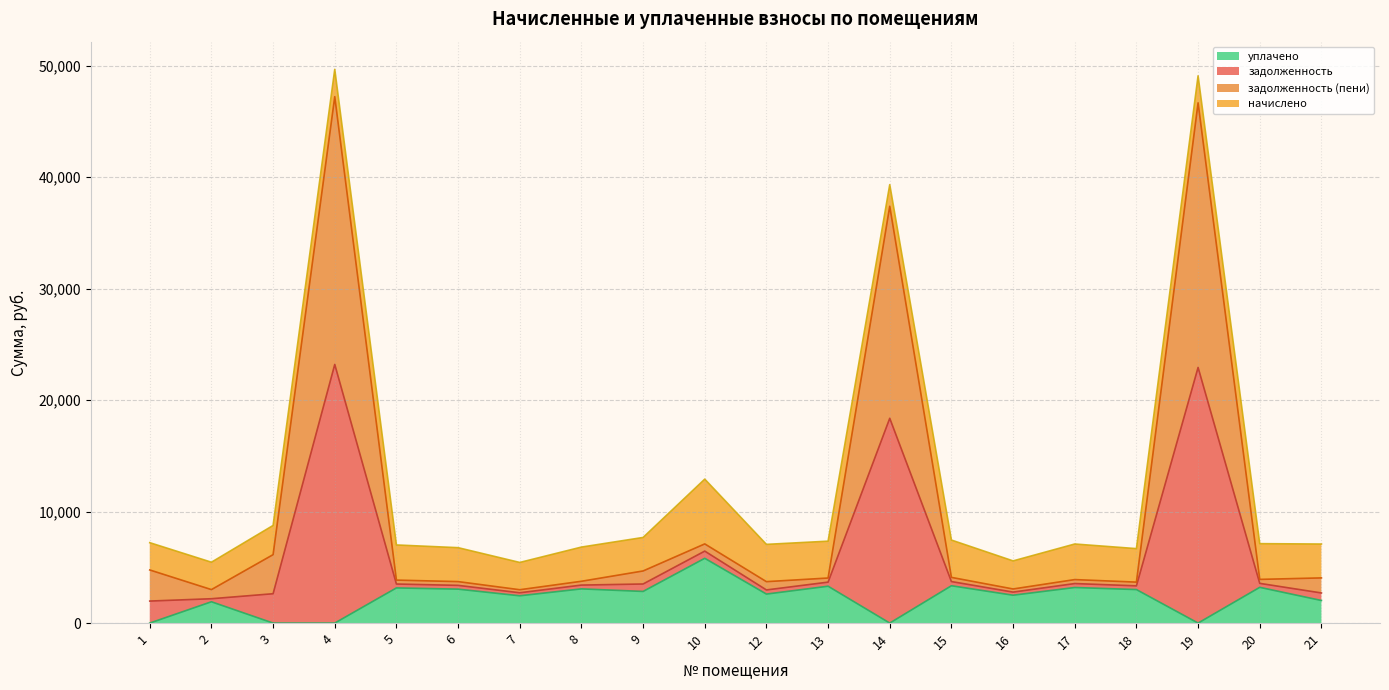

Which series has the largest total across all categories?

задолженность (пени)